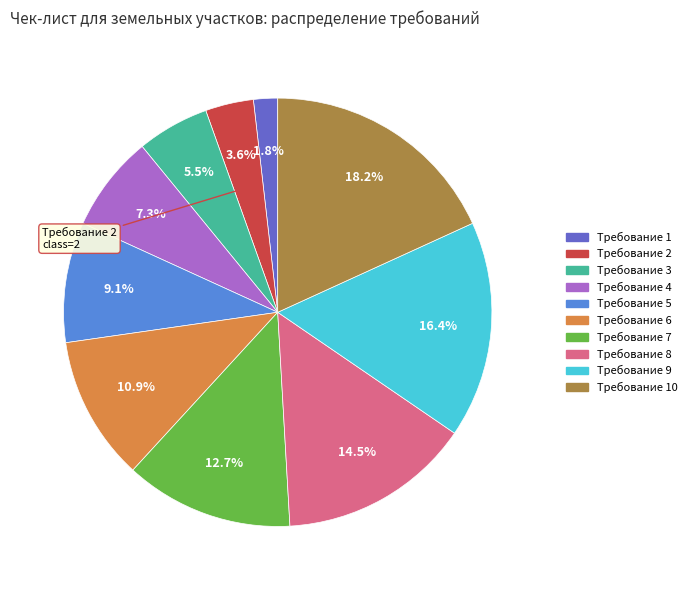

How many slices are in this pie chart?

10